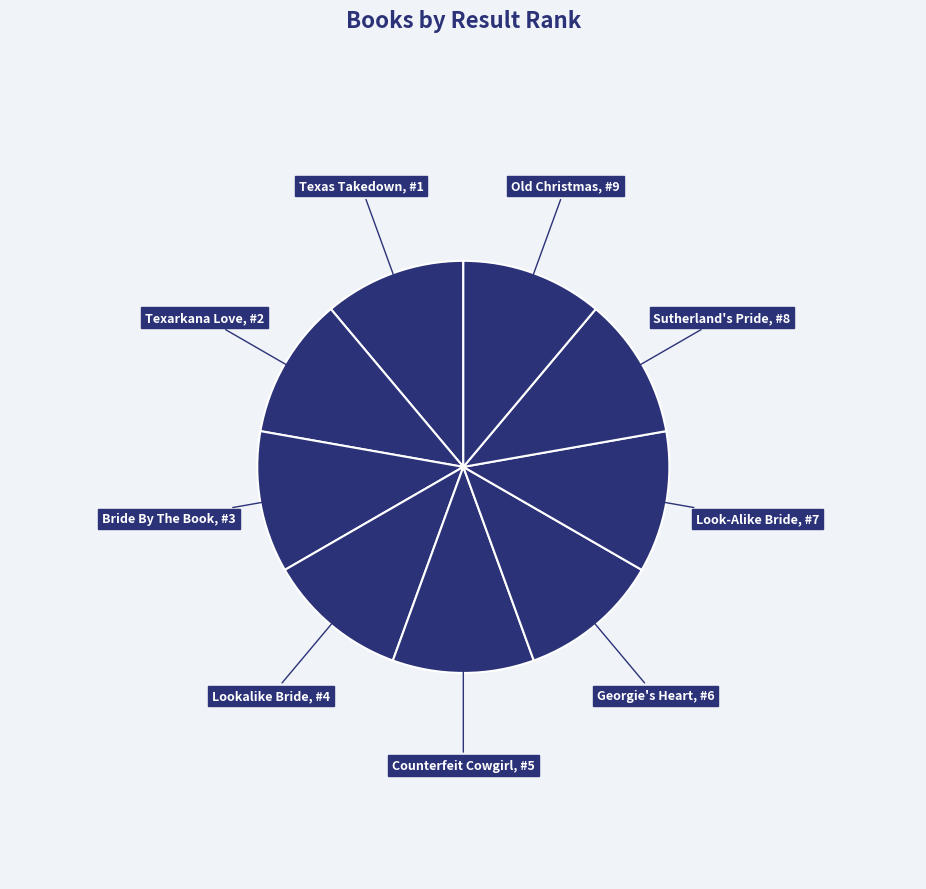

Count the number of slices in the pie.

9